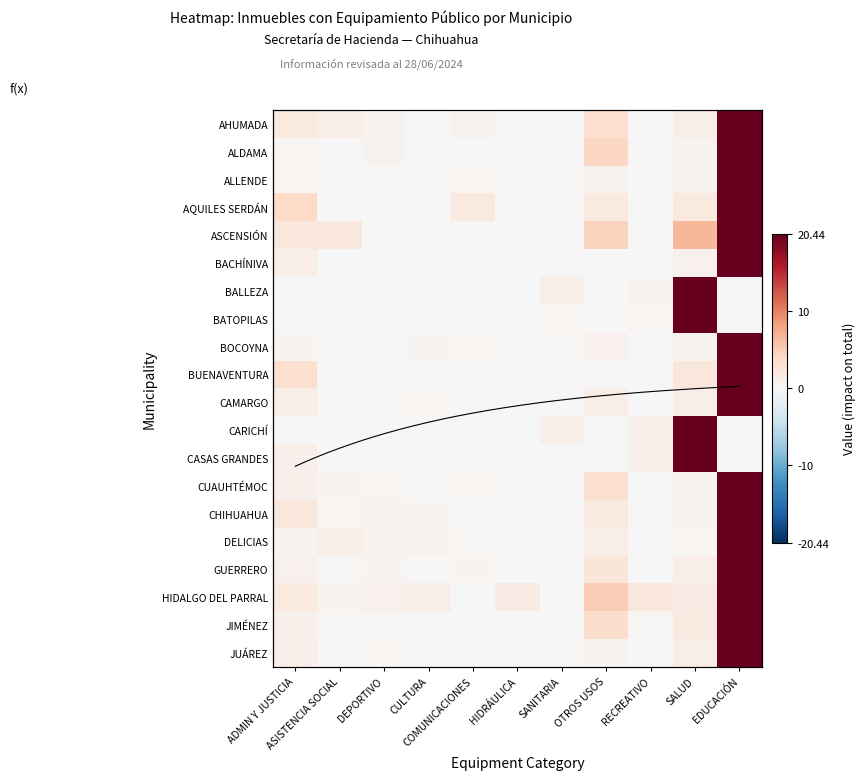

What is the average value of the ASCENSIÓN series?

3.2